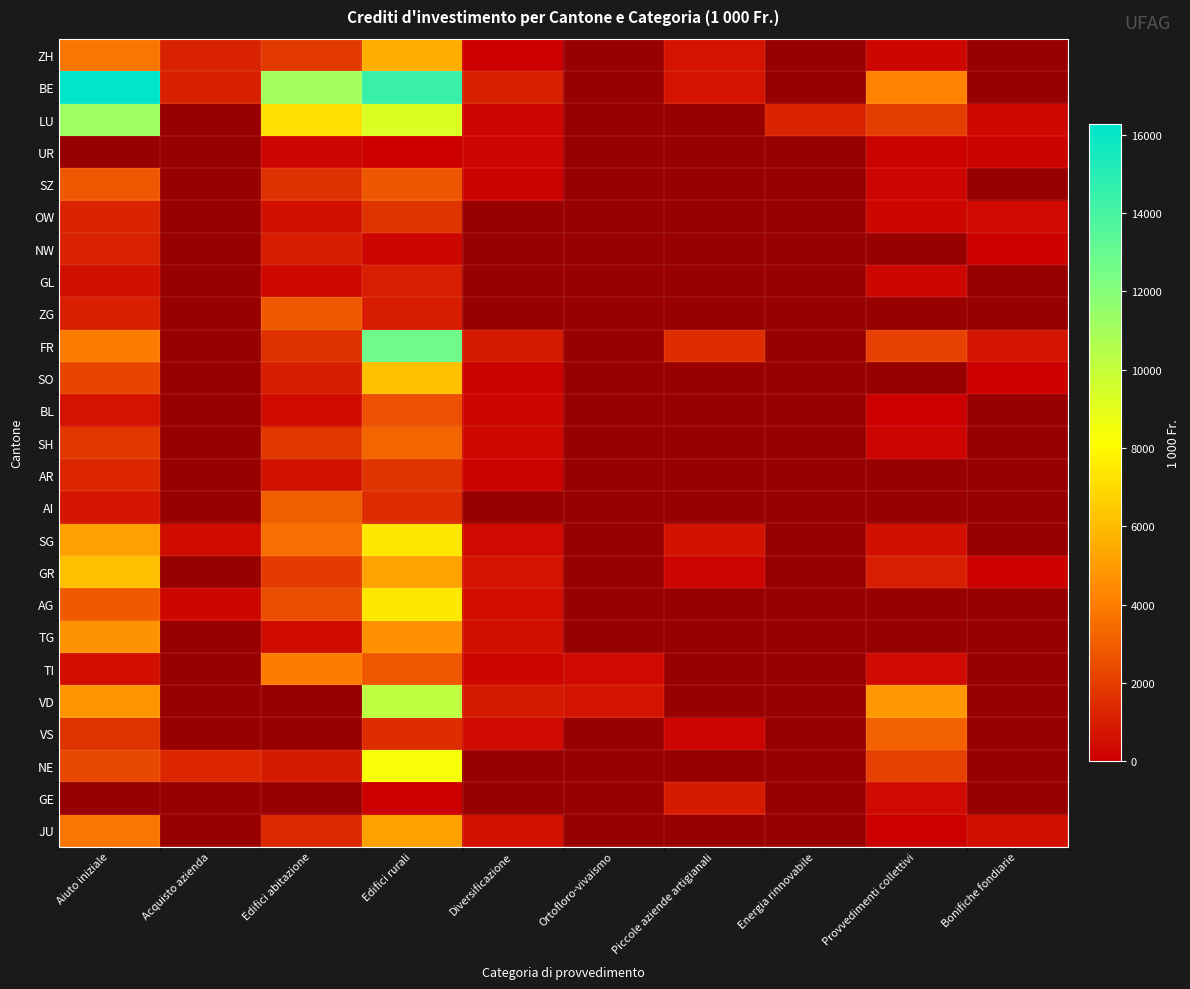

What is the lowest value of the GR series?

30.0